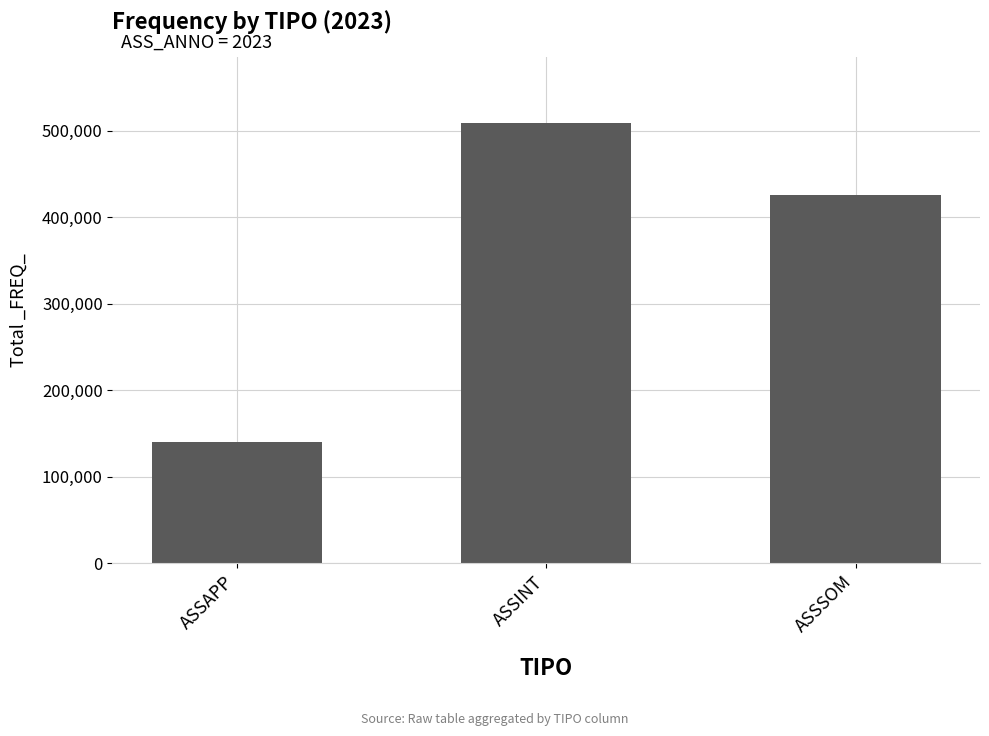

What is the maximum value shown in the chart?

509139